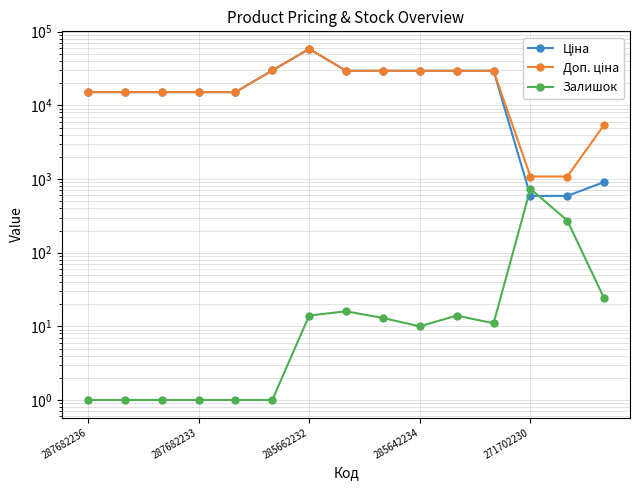

What is the sum of all Ціна values?

313321.5